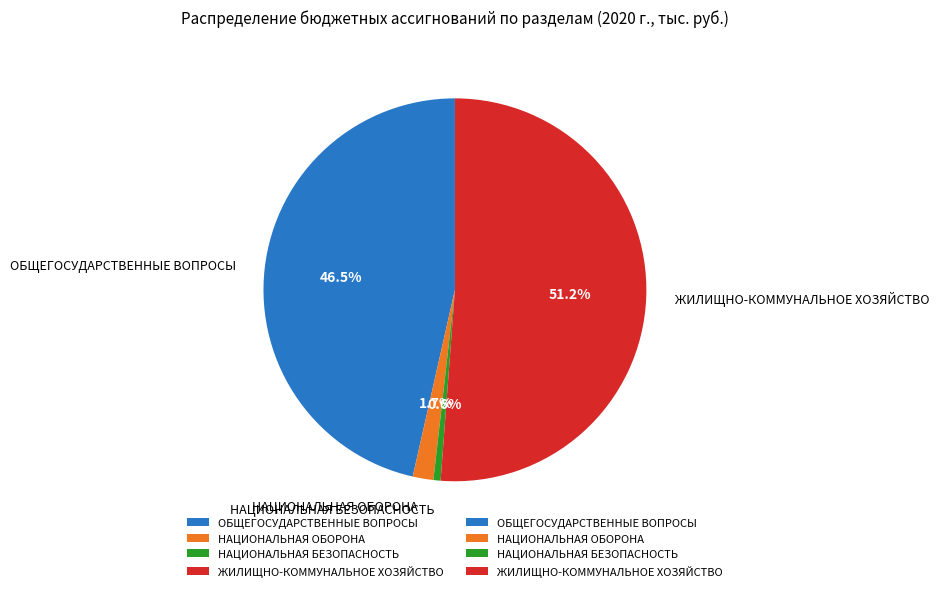

Rank the categories by value from lowest to highest.

НАЦИОНАЛЬНАЯ БЕЗОПАСНОСТЬ, НАЦИОНАЛЬНАЯ ОБОРОНА, ОБЩЕГОСУДАРСТВЕННЫЕ ВОПРОСЫ, ЖИЛИЩНО-КОММУНАЛЬНОЕ ХОЗЯЙСТВО